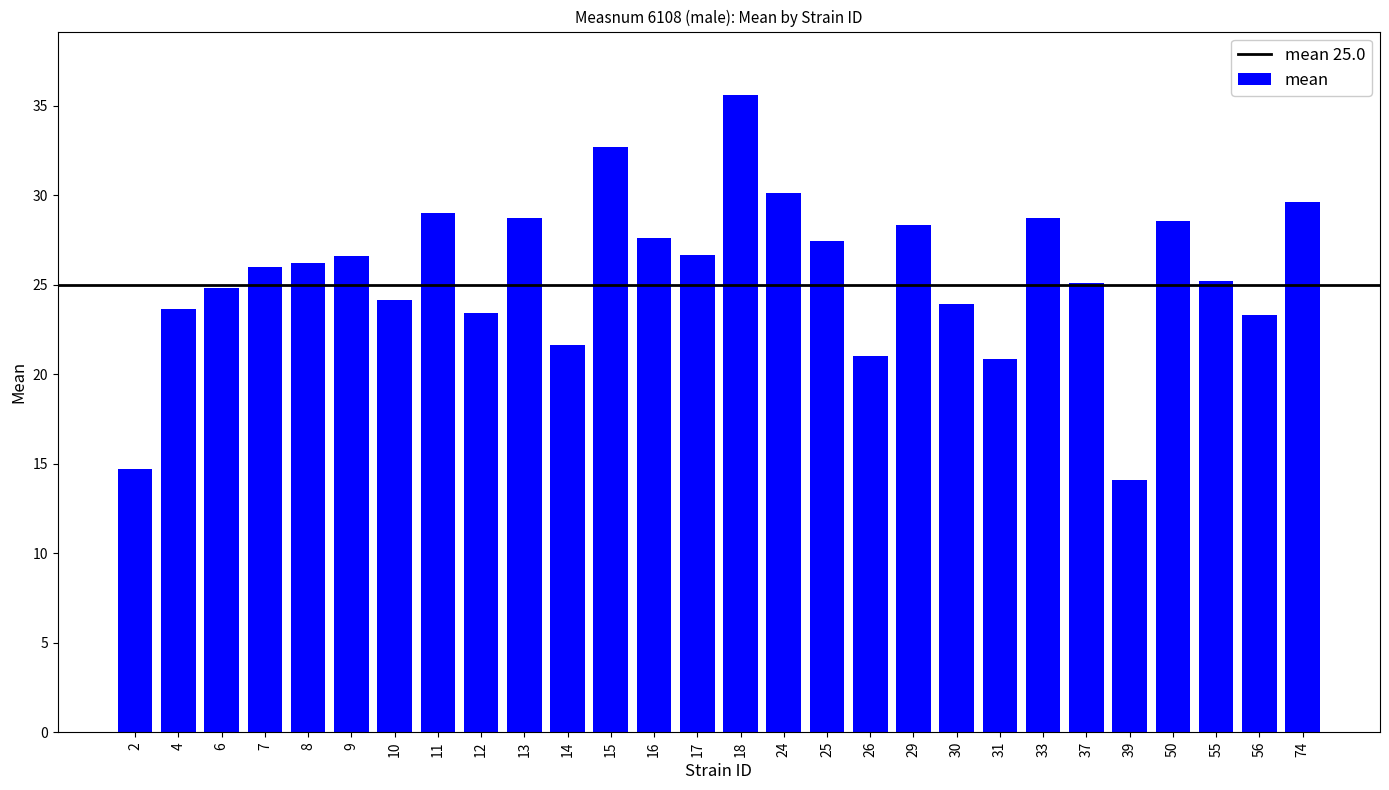

What is the value of the 25th bar from the left?

28.6